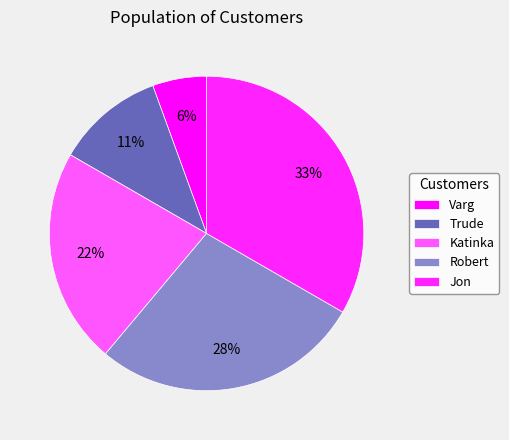

Does Varg account for over 50% of the chart?

No